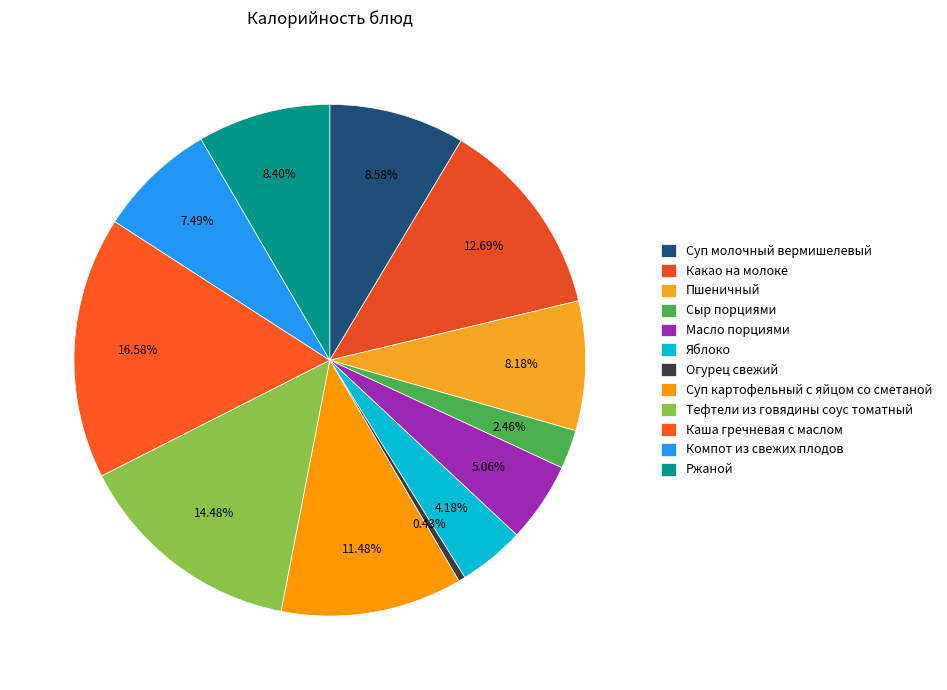

How many segments does this pie chart have?

12